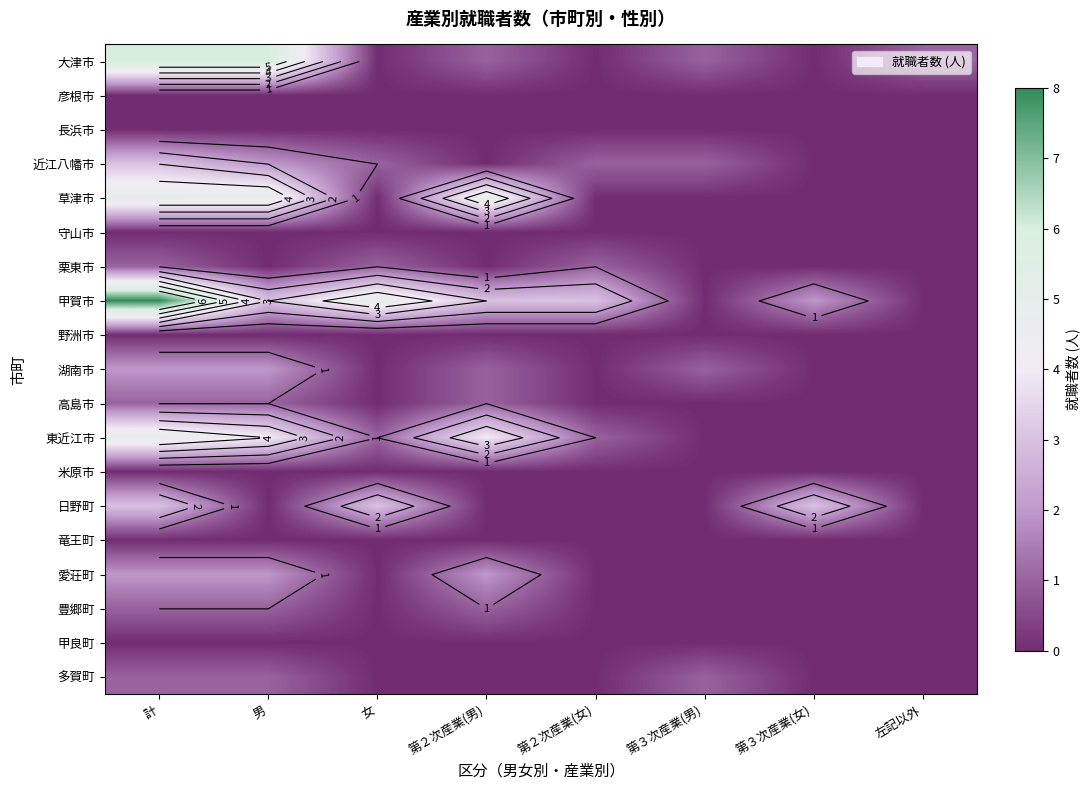

Which series has the largest total across all categories?

甲賀市